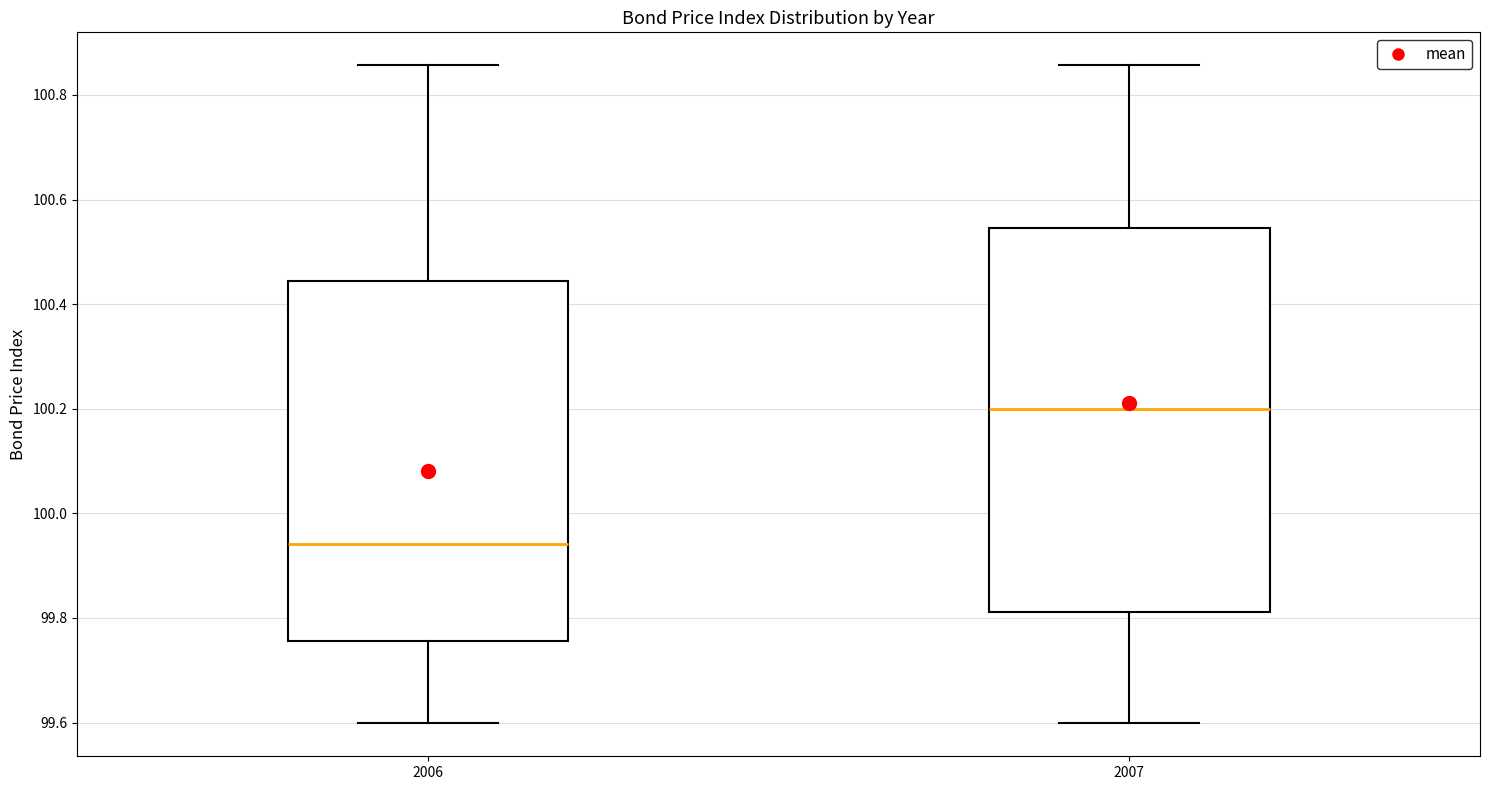

Which box's median line is the lowest?

2006